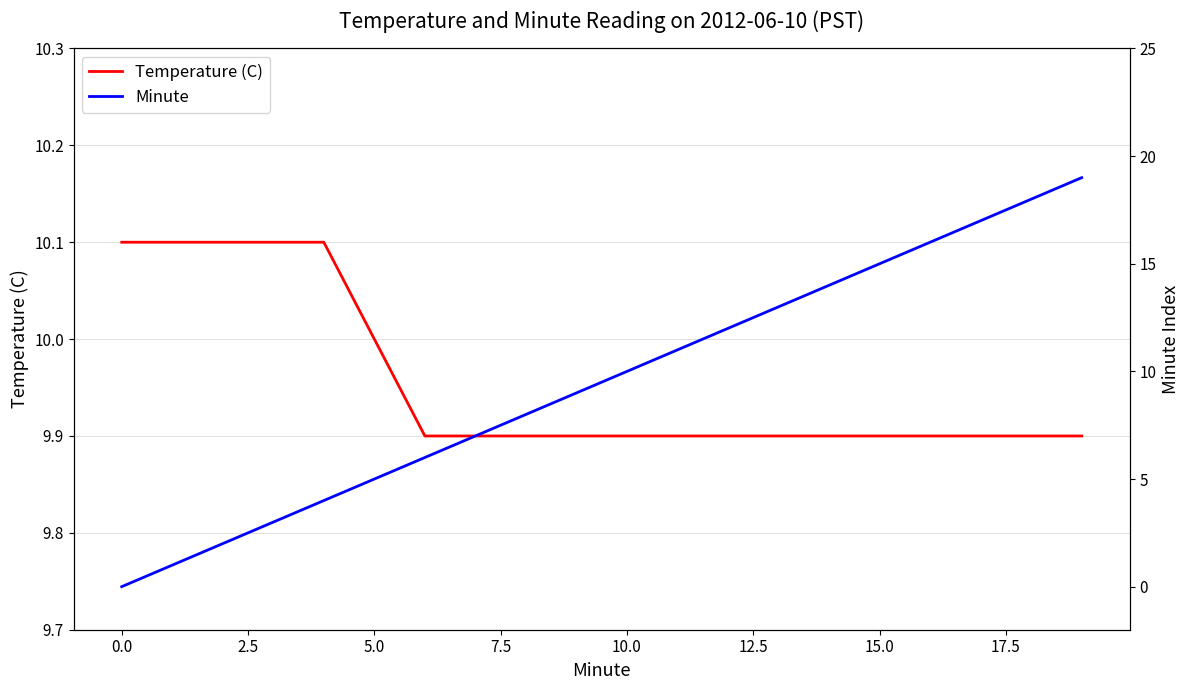

What is the highest value of the Temperature (C) series?

10.1